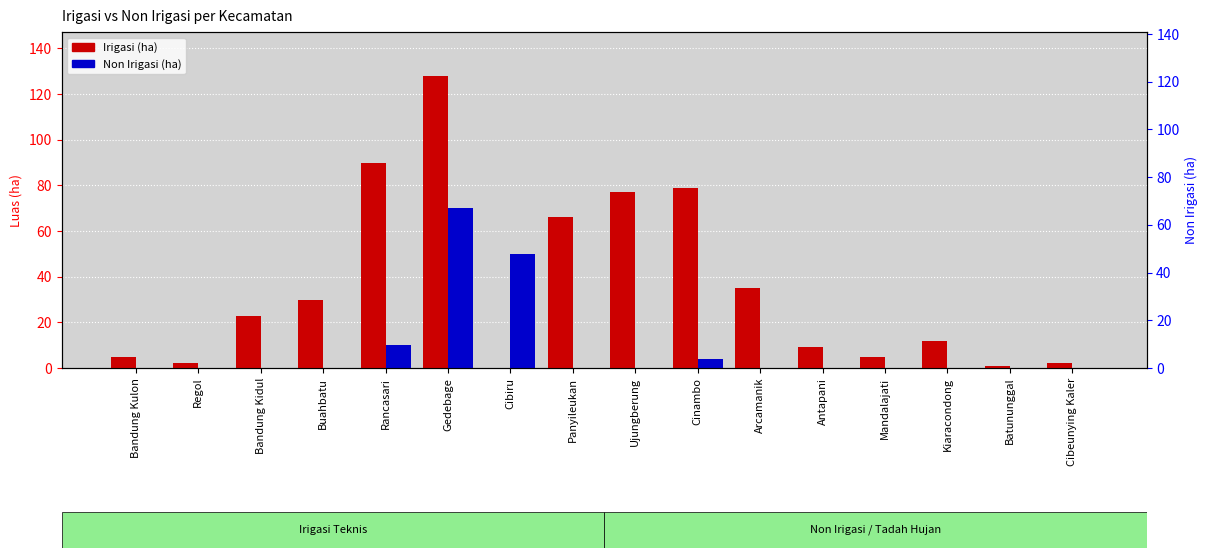

Between Kiaracondong and Bandung Kulon, which is larger?

Kiaracondong